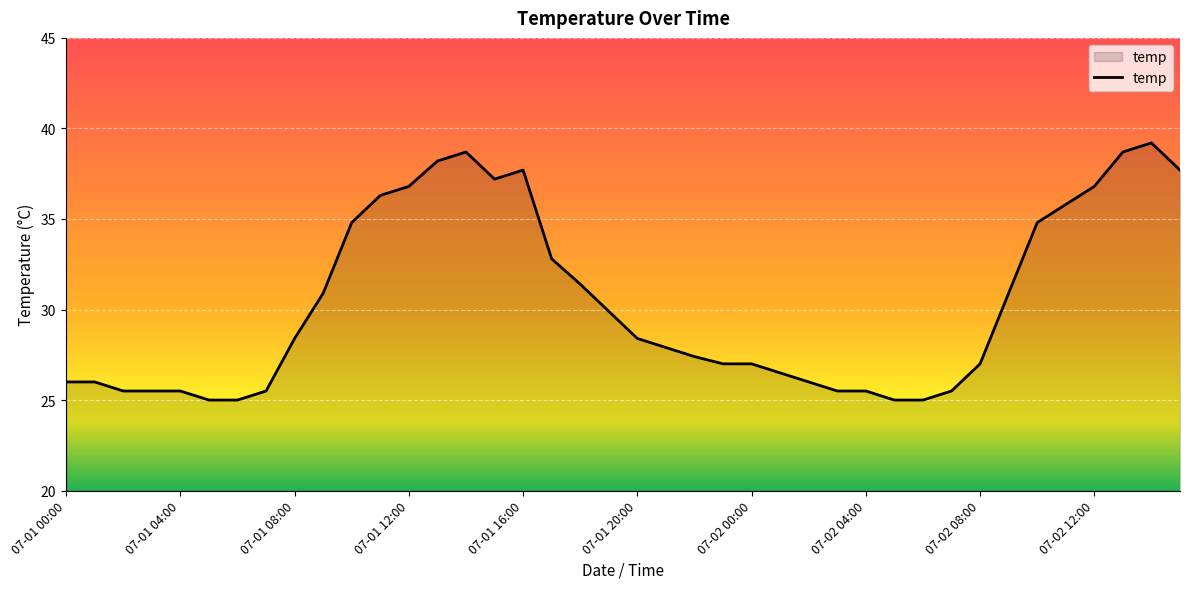

What is the smallest value displayed?

25.0